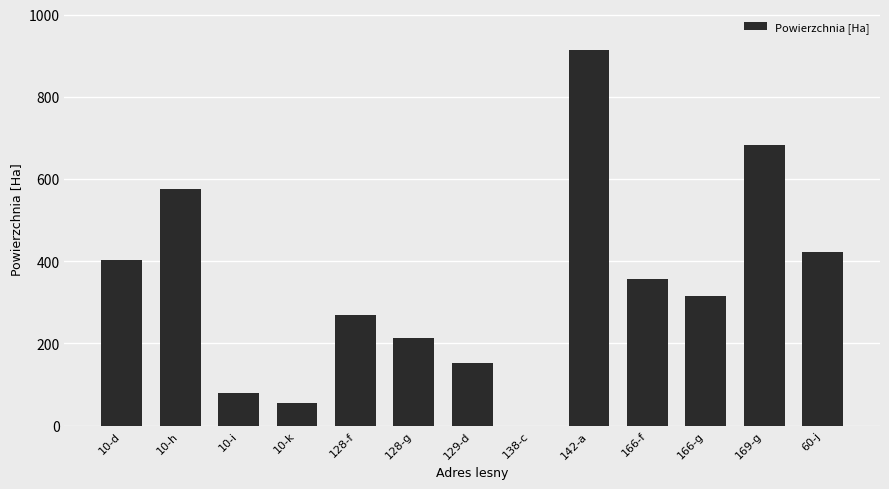

Reading left to right, extract all data points from this chart.

10-d=404	10-h=575	10-i=79	10-k=56	128-f=270	128-g=213	129-d=153	138-c=0	142-a=915	166-f=358	166-g=315	169-g=684	60-j=422